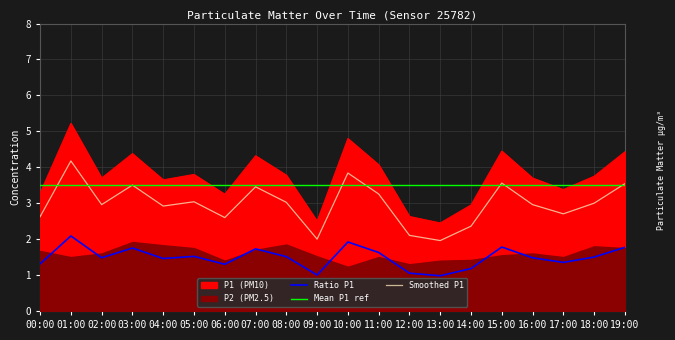

Is it true that the value at 16:00 is 3.7?

True